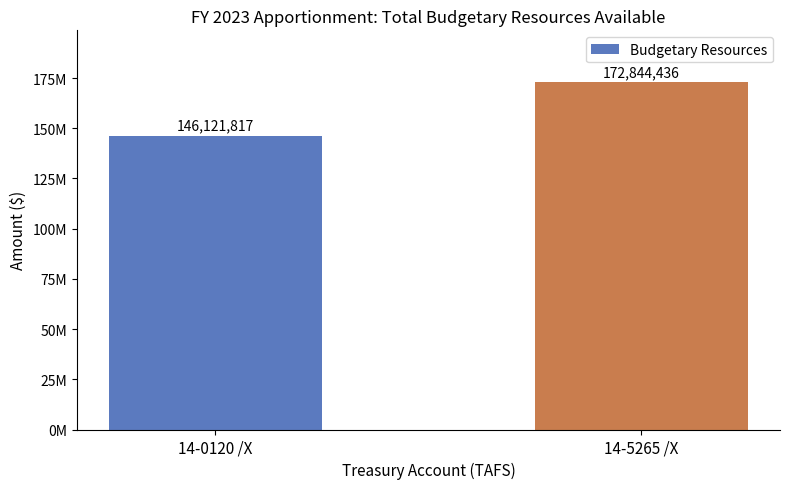

Does the chart contain any negative values?

No